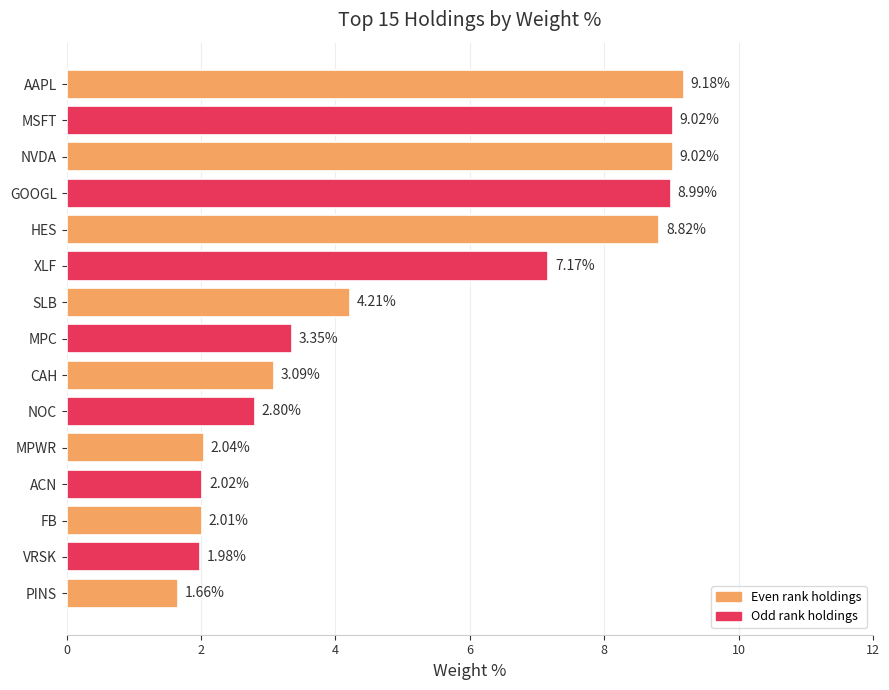

Where is the data nearest to the value 5?

SLB